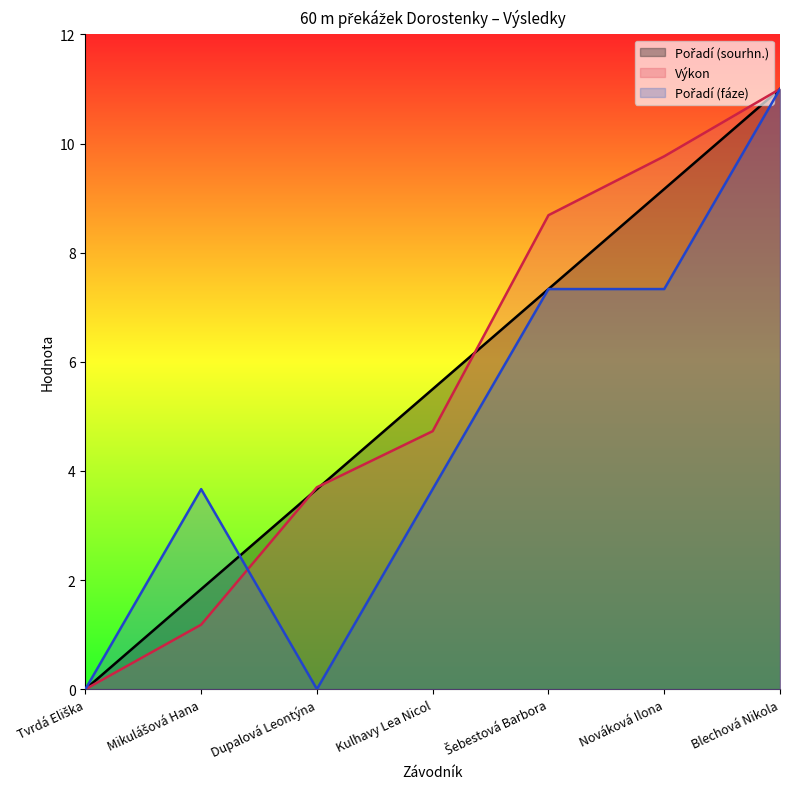

What is the difference between the second highest and second lowest values in the Pořadí (sourhn.) series?

7.3